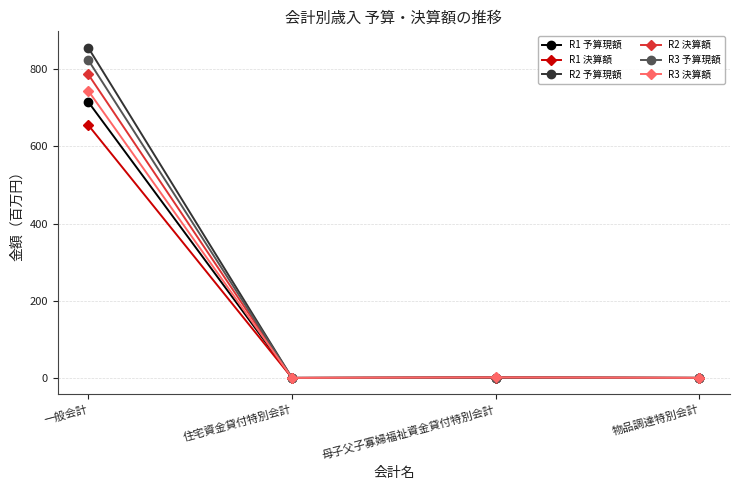

Which series has the widest spread of values?

R2 予算現額